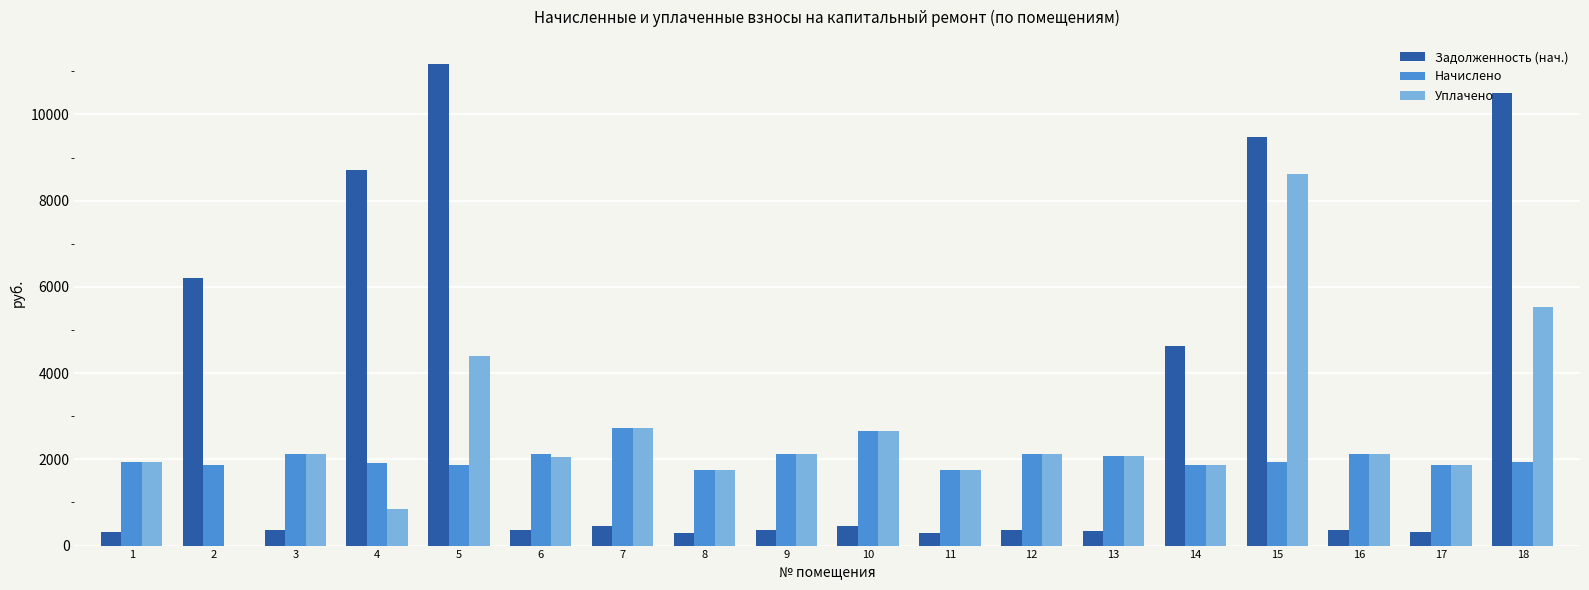

The value of Задолженность (нач.) at 10 is 444.2. True or false?

True